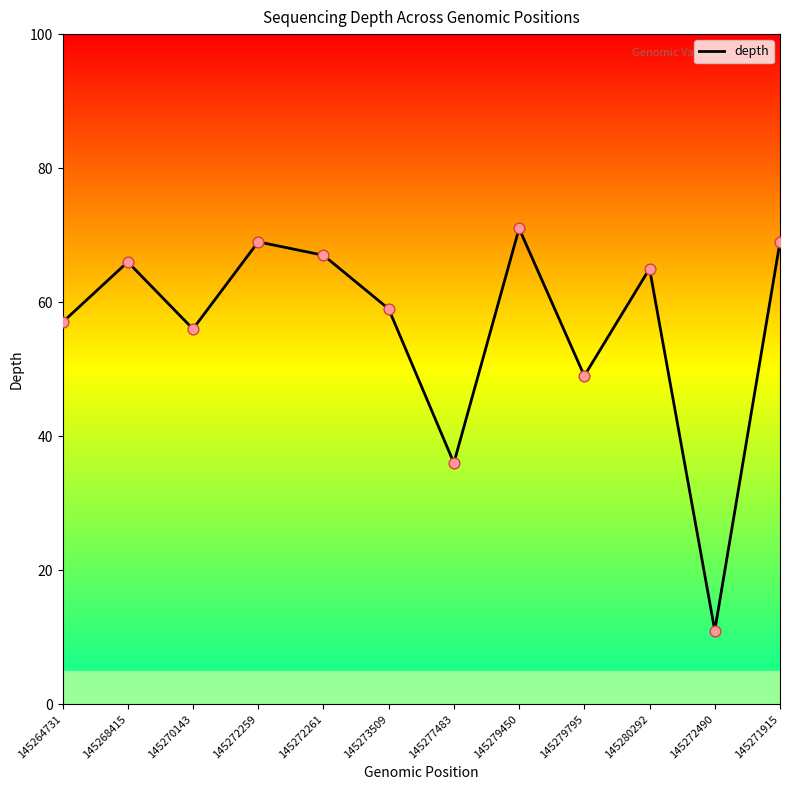

What is the change in value from 145279450 to 145271915?

-2